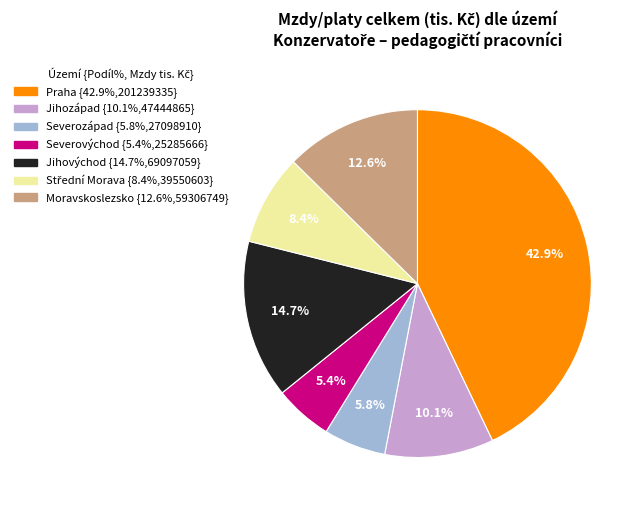

To the nearest percent, what is the difference between the Severovýchod and Jihozápad slice percentages?

5%